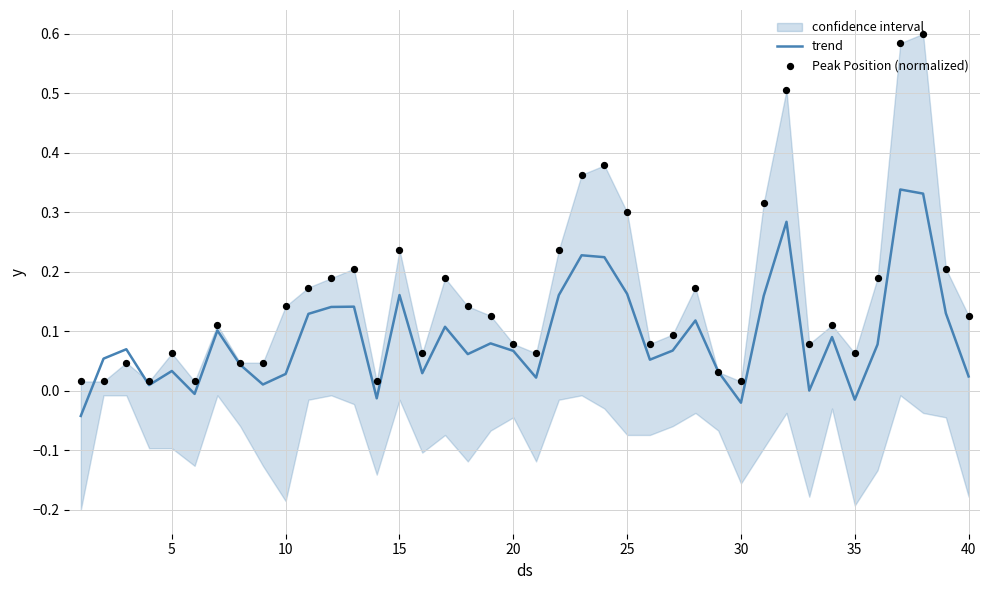

Which series has the largest total across all categories?

Peak Position (normalized)